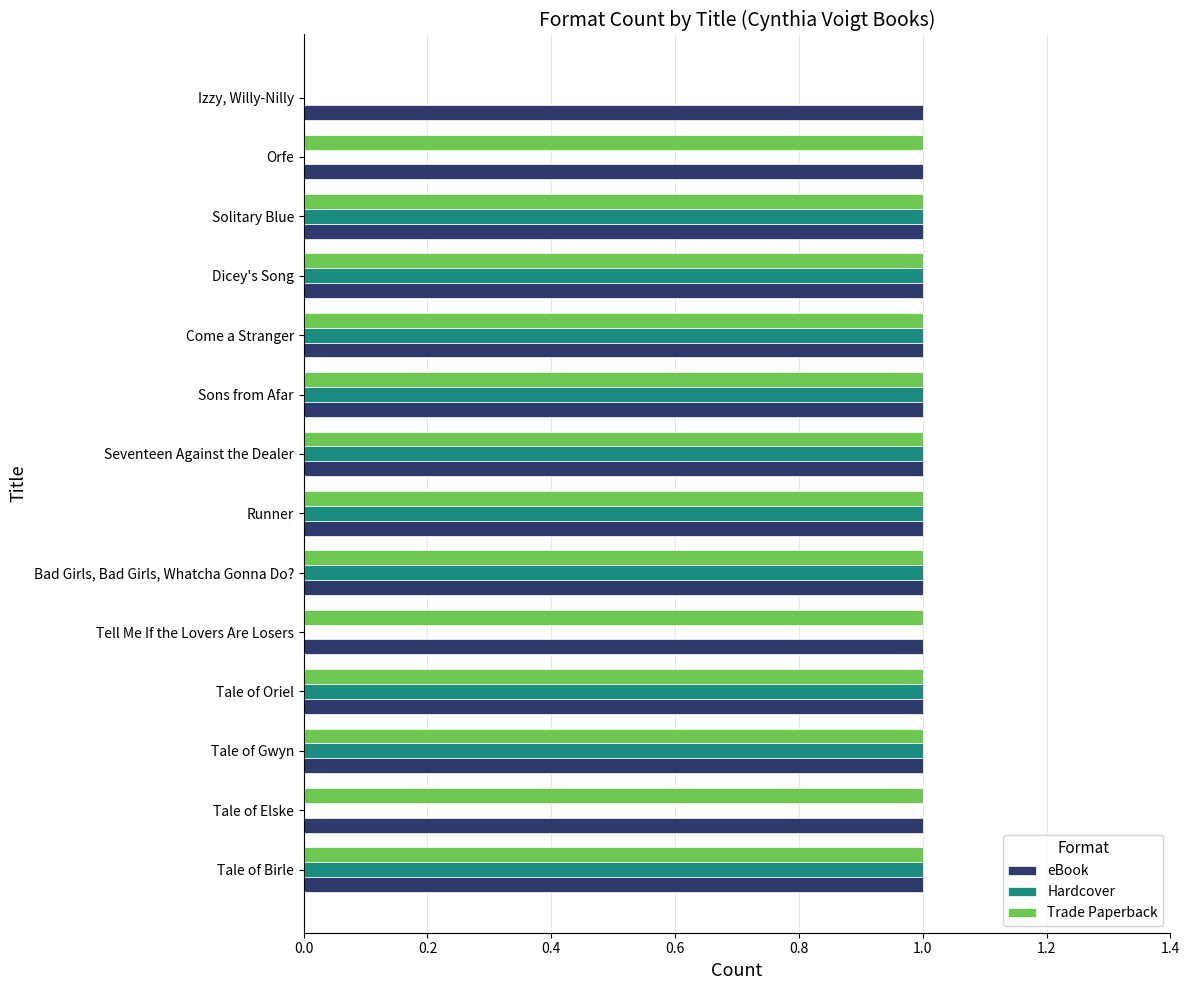

What is the sum of all eBook values?

14